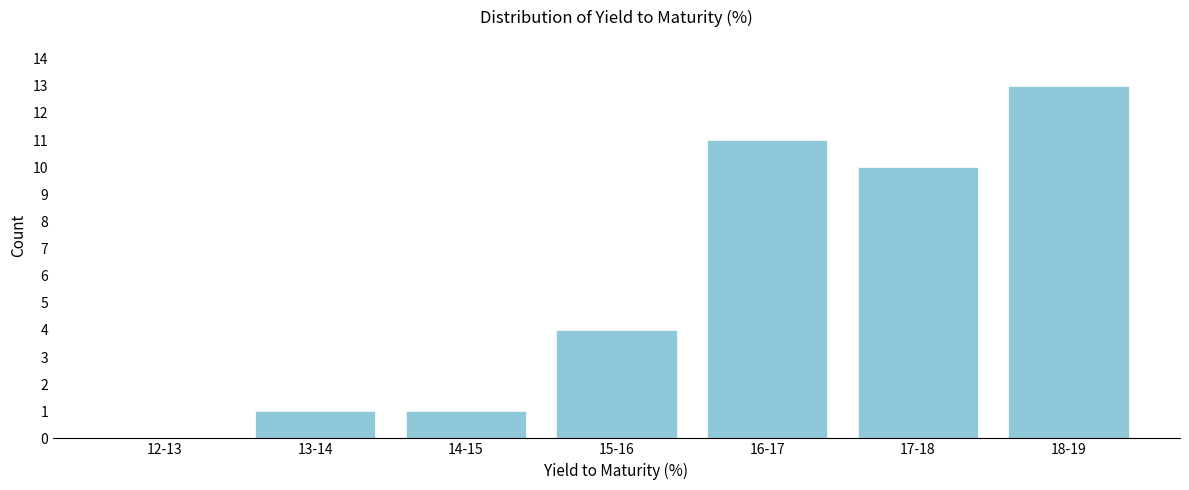

Reading left to right, extract all data points from this chart.

12-13=0	13-14=1	14-15=1	15-16=4	16-17=11	17-18=10	18-19=13